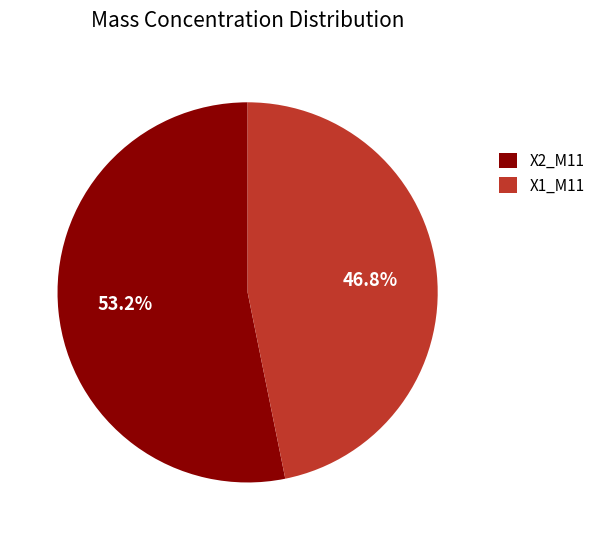

What is the majority slice?

X2_M11